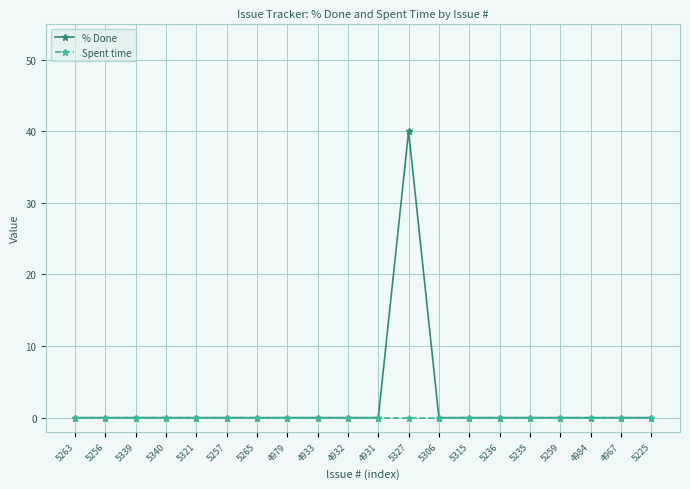

What is the greatest value displayed?

40